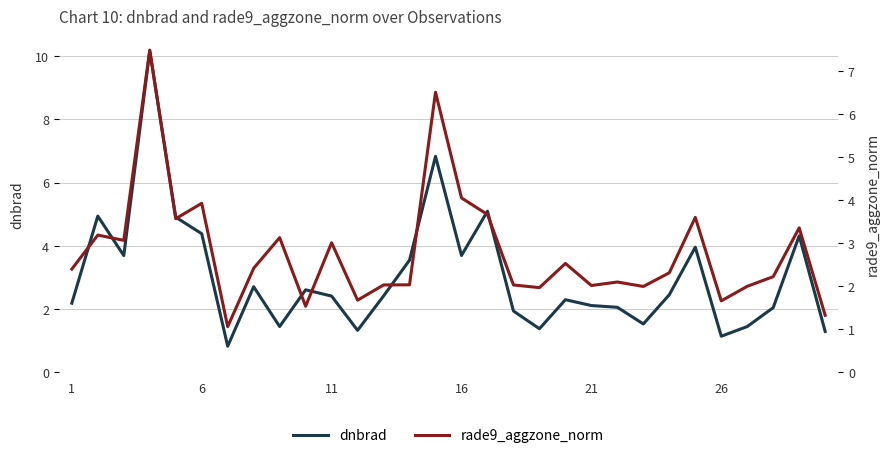

What is the minimum value shown in the chart?

0.8